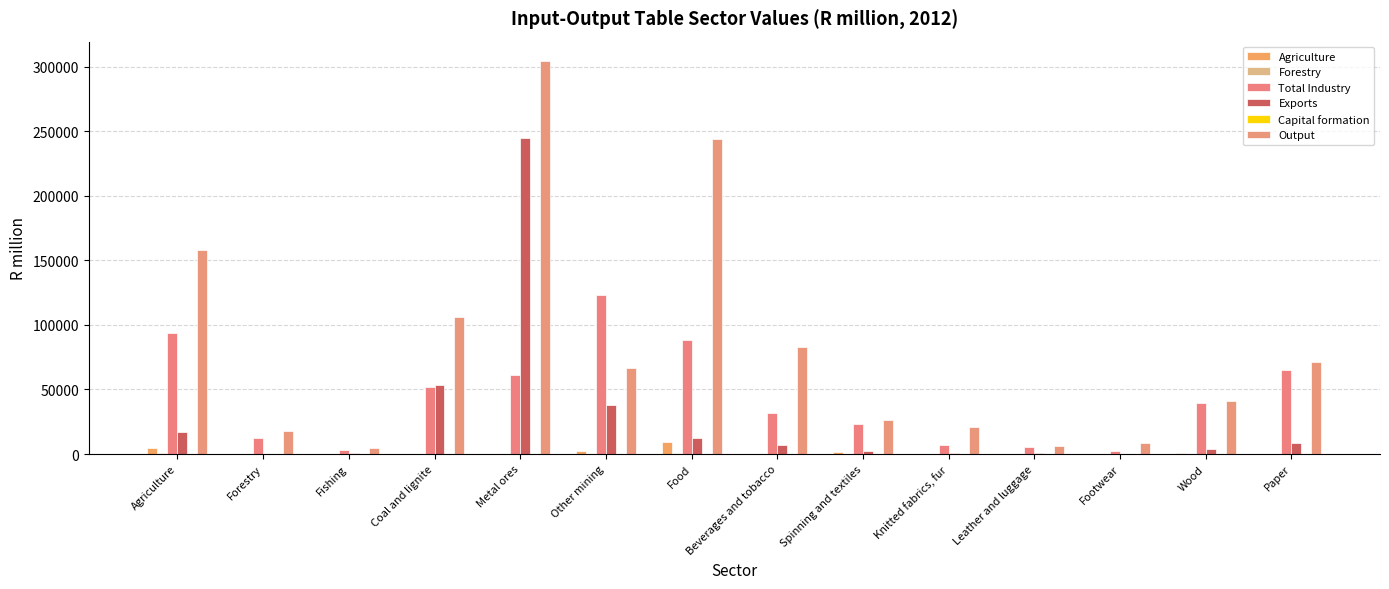

Is the value of Output at Fishing greater than the value of Total Industry at Beverages and tobacco?

No